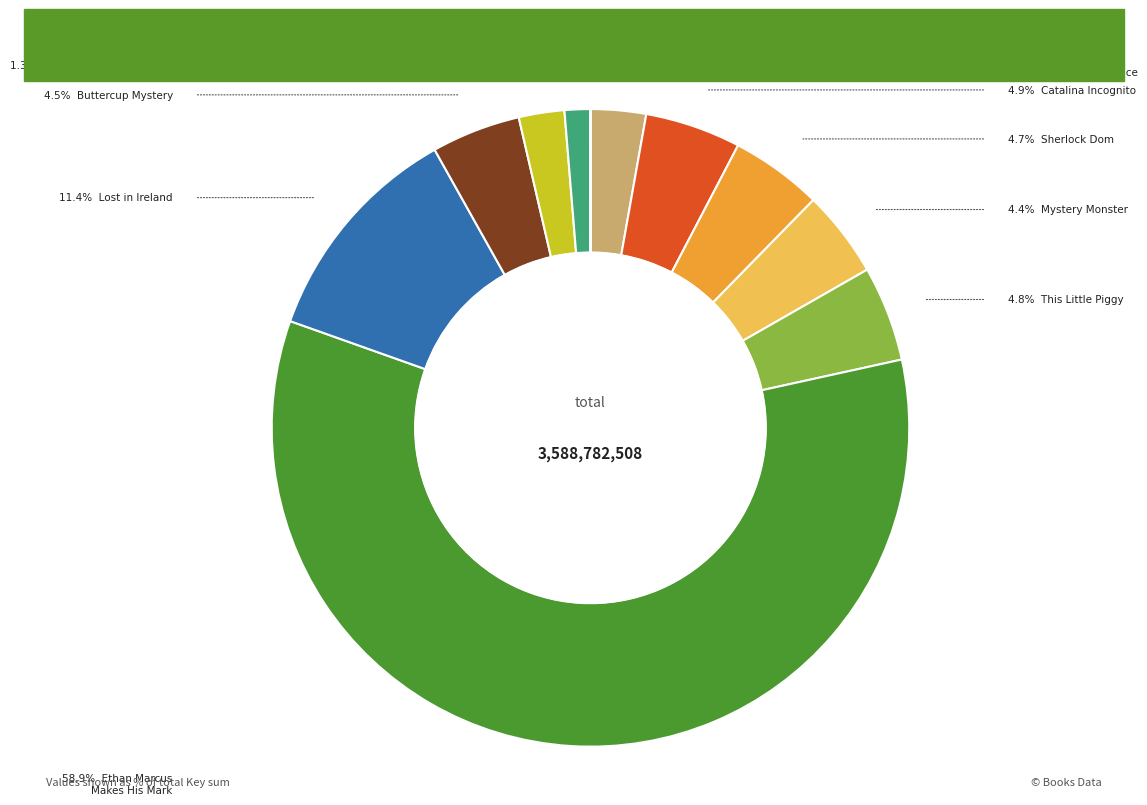

Is there any slice that represents more than half of the pie?

Yes